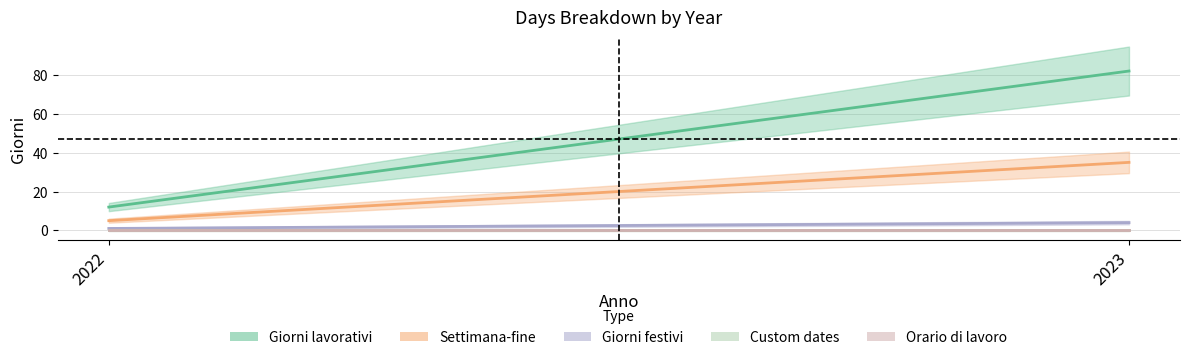

What is the greatest value displayed?

82